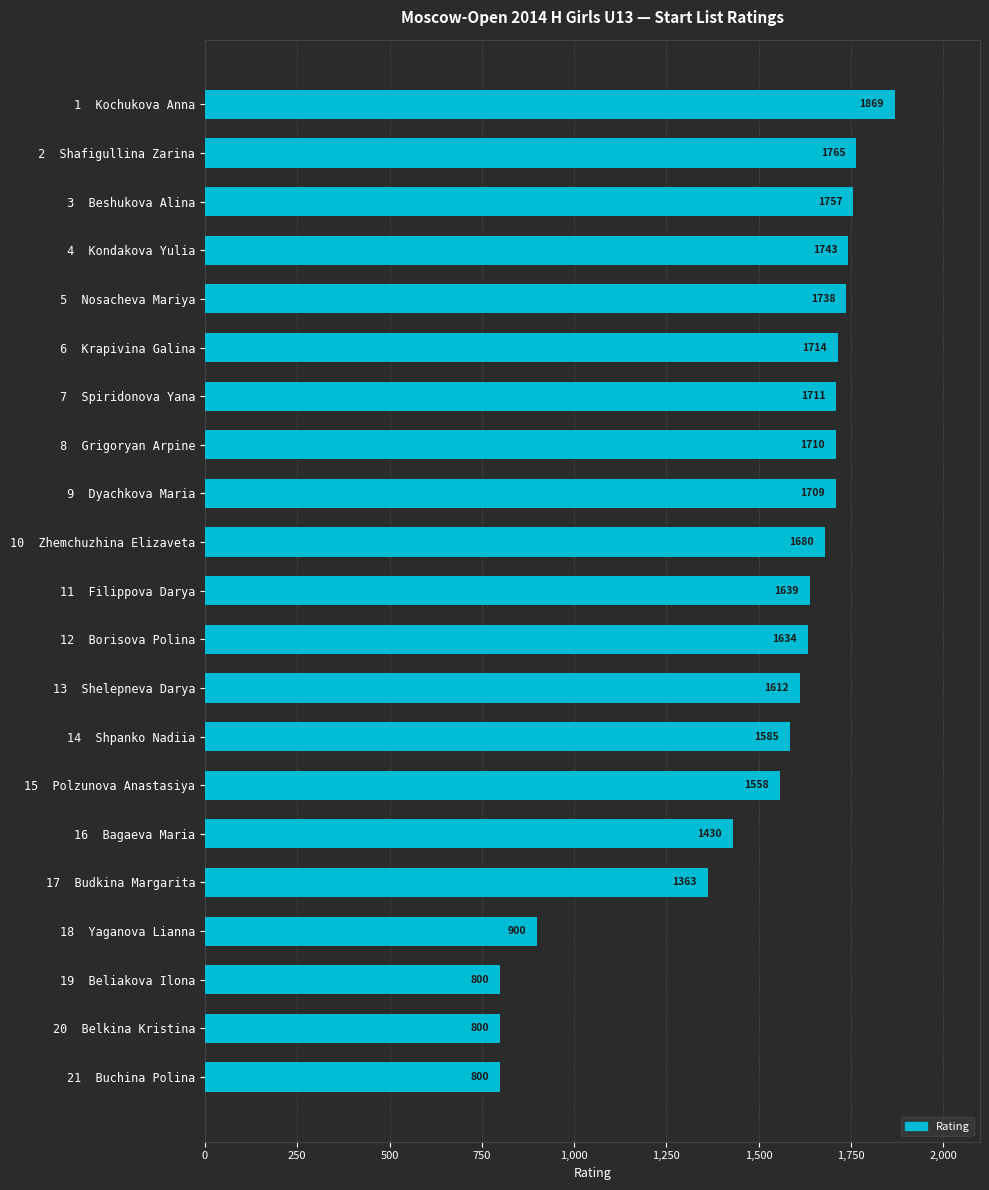

Reading top to bottom, list all the values displayed in this chart.

 1  Kochukova Anna=1869	 2  Shafigullina Zarina=1765	 3  Beshukova Alina=1757	 4  Kondakova Yulia=1743	 5  Nosacheva Mariya=1738	 6  Krapivina Galina=1714	 7  Spiridonova Yana=1711	 8  Grigoryan Arpine=1710	 9  Dyachkova Maria=1709	10  Zhemchuzhina Elizaveta=1680	11  Filippova Darya=1639	12  Borisova Polina=1634	13  Shelepneva Darya=1612	14  Shpanko Nadiia=1585	15  Polzunova Anastasiya=1558	16  Bagaeva Maria=1430	17  Budkina Margarita=1363	18  Yaganova Lianna=900	19  Beliakova Ilona=800	20  Belkina Kristina=800	21  Buchina Polina=800